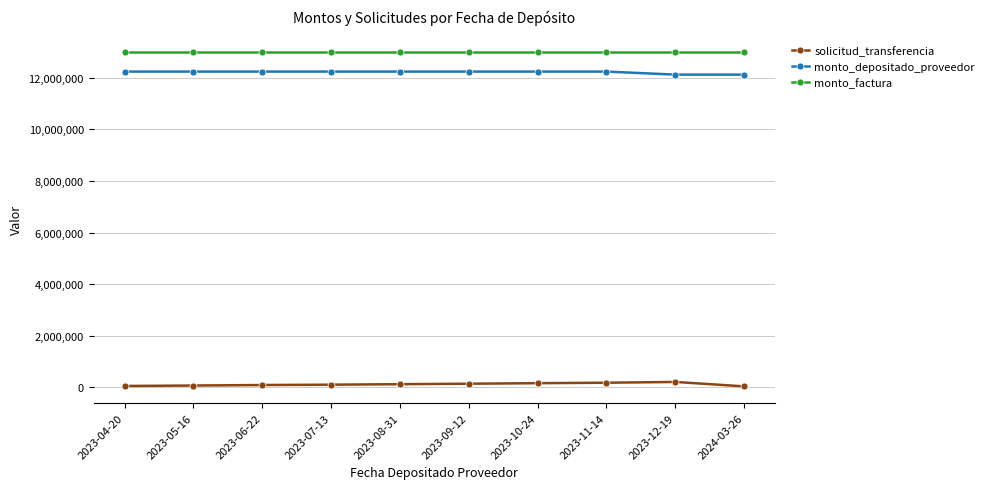

True or false: solicitud_transferencia has a value of 44265 at 2023-04-20.

True